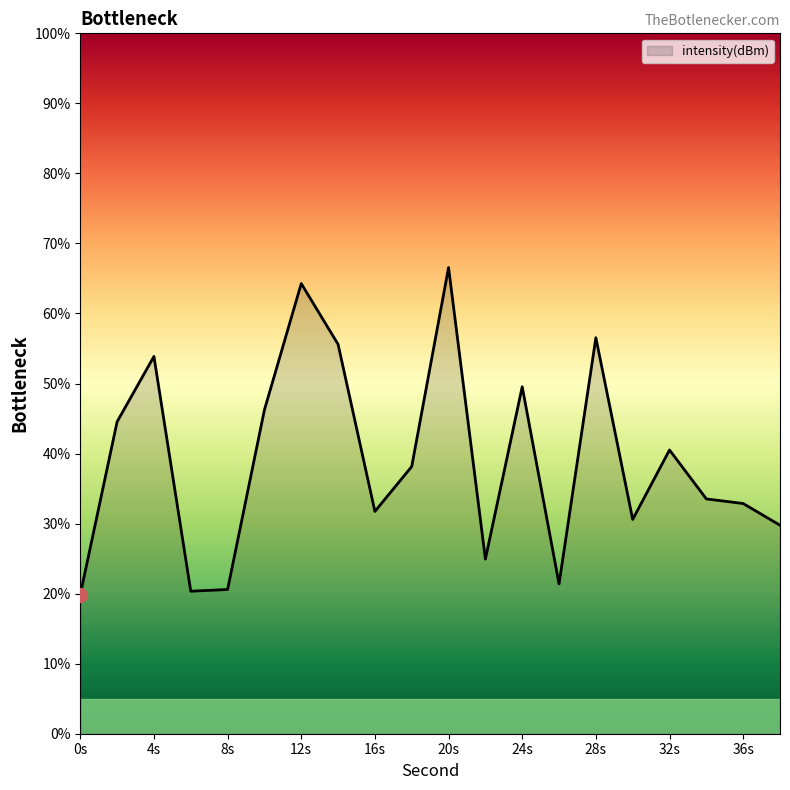

What is the difference between the maximum and minimum values?

46.7